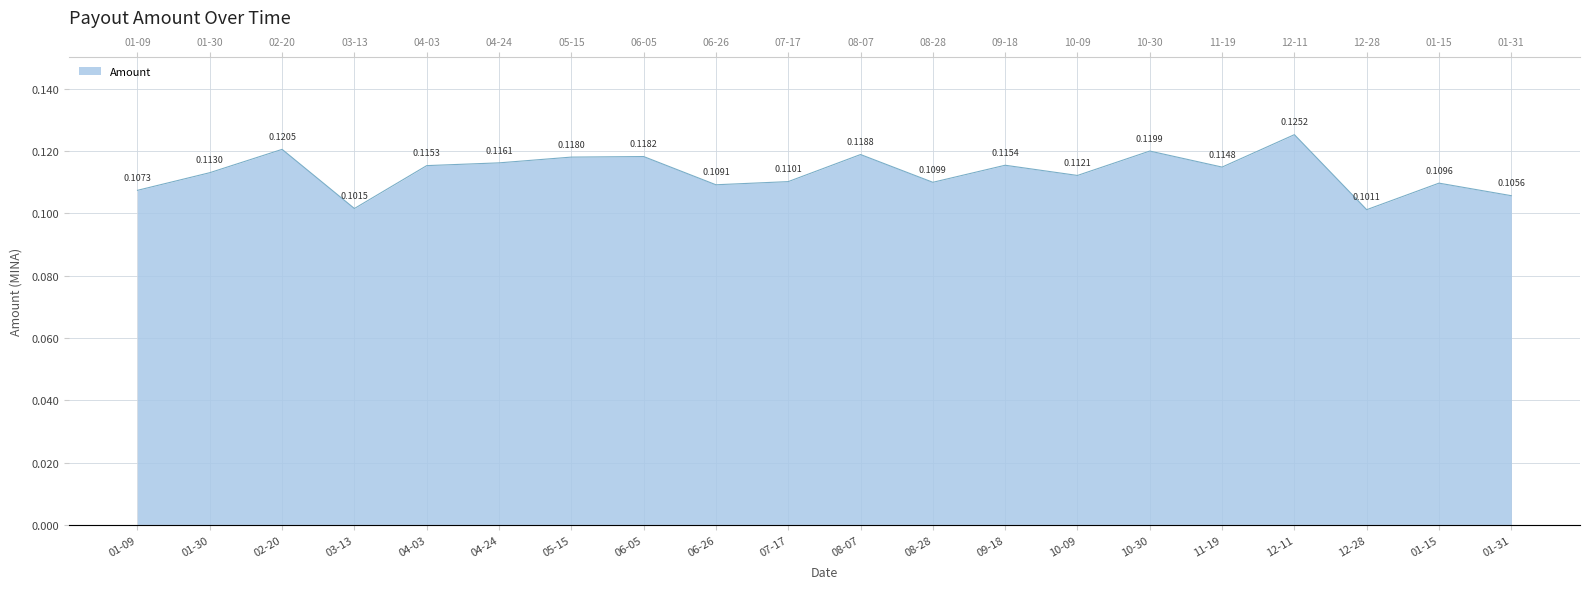

What is the value of the 1st point from the left?

0.1